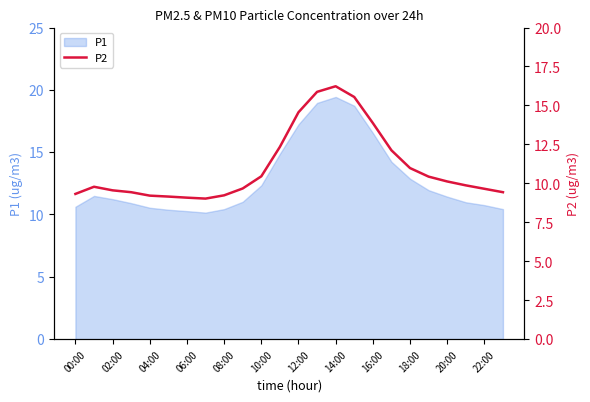

How many points are higher than both their immediate neighbors (excluding endpoints)?

2